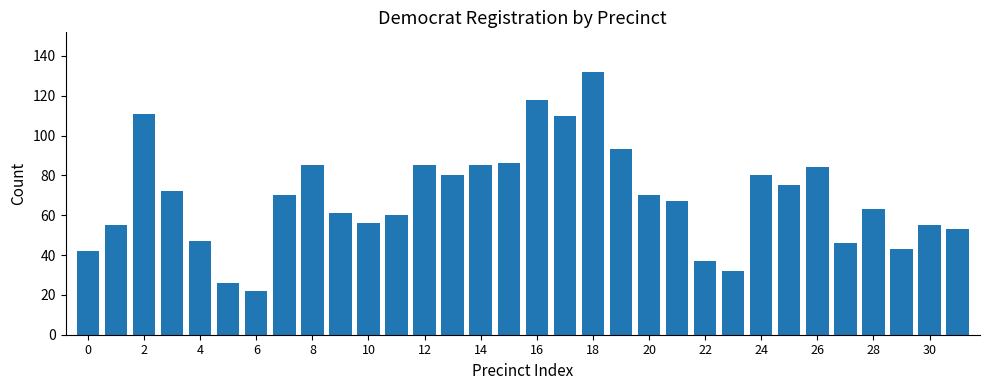

What is the sum of all values?

2201